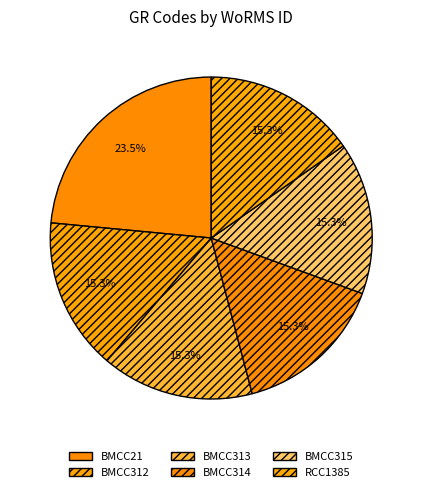

Rank the categories by value from highest to lowest.

BMCC21, BMCC312, BMCC313, BMCC314, BMCC315, RCC1385